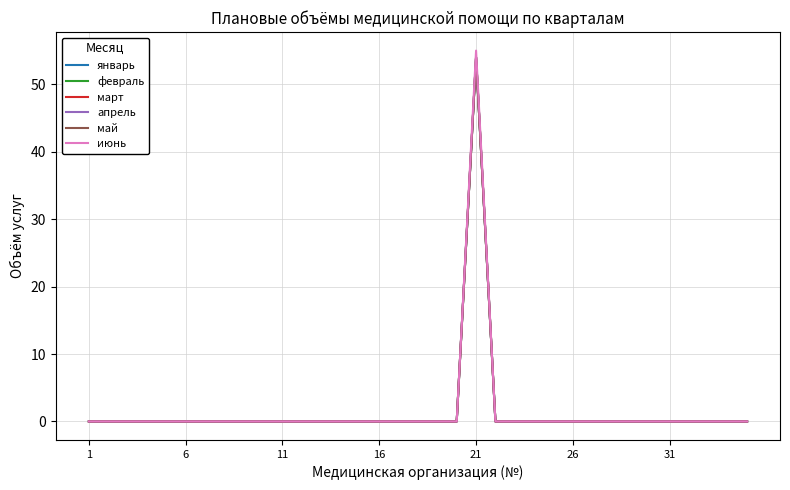

Does the chart have visible grid lines?

Yes